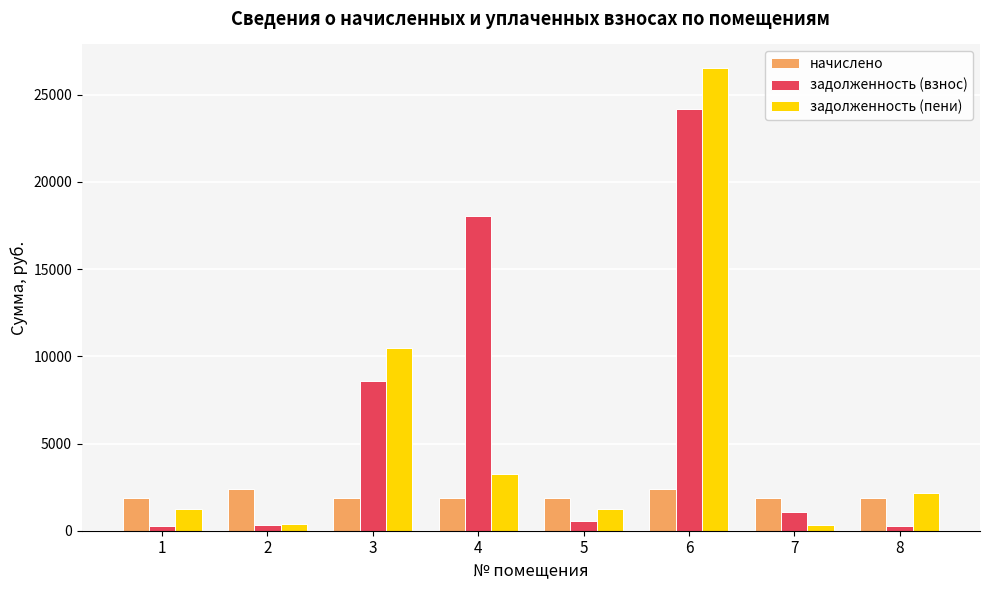

Is it true that задолженность (пени) equals 14491.3 at 6?

False